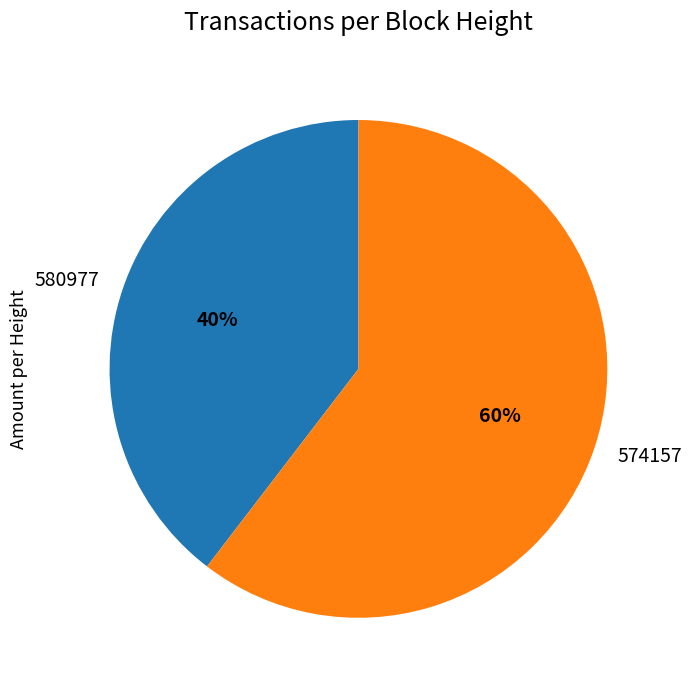

To the nearest percent, what portion does 580977 represent?

40%